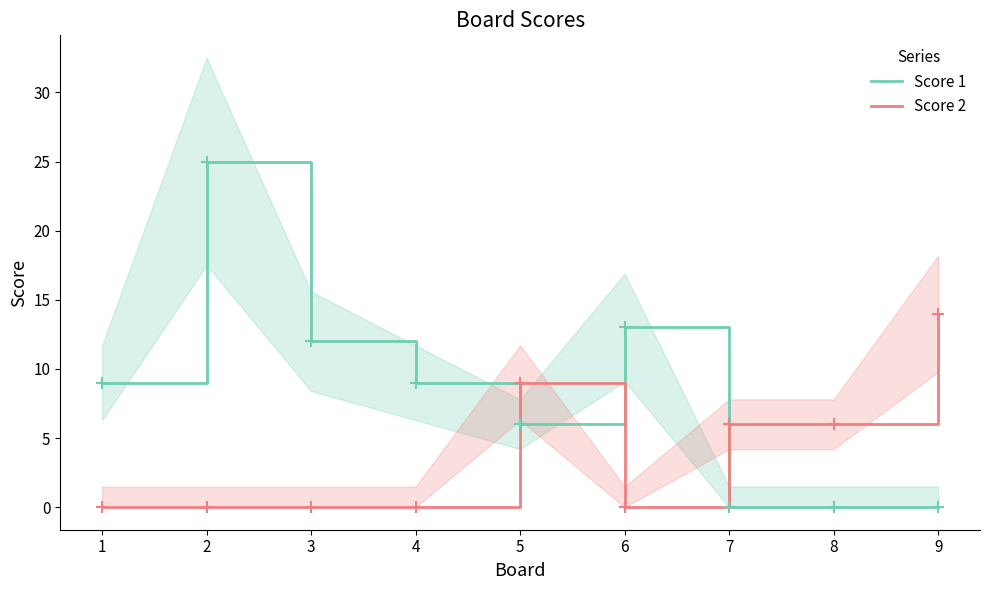

How many values in Score 1 are above zero?

6